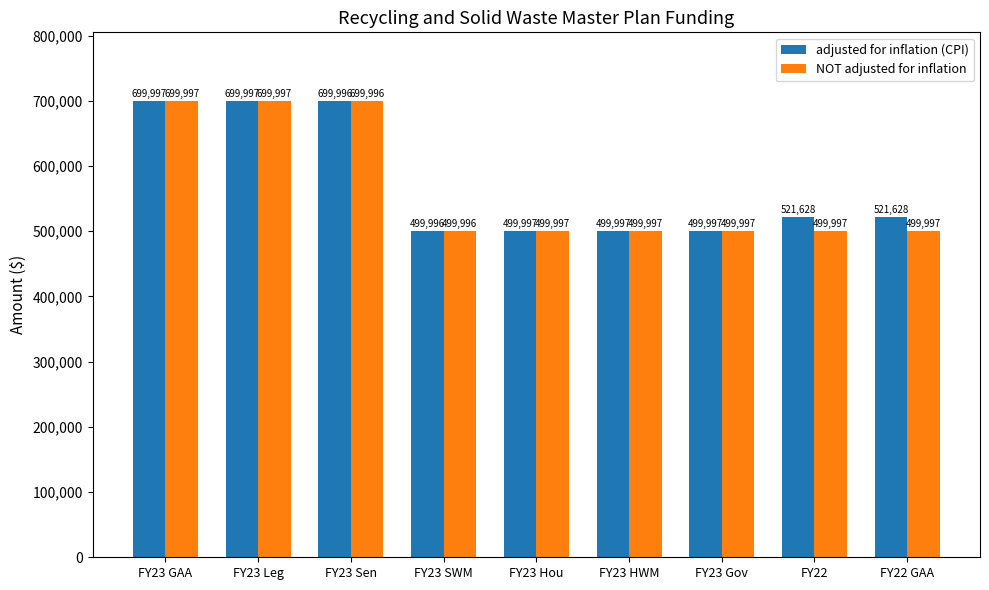

What value does the NOT adjusted for inflation series have at FY23 Sen?

699996